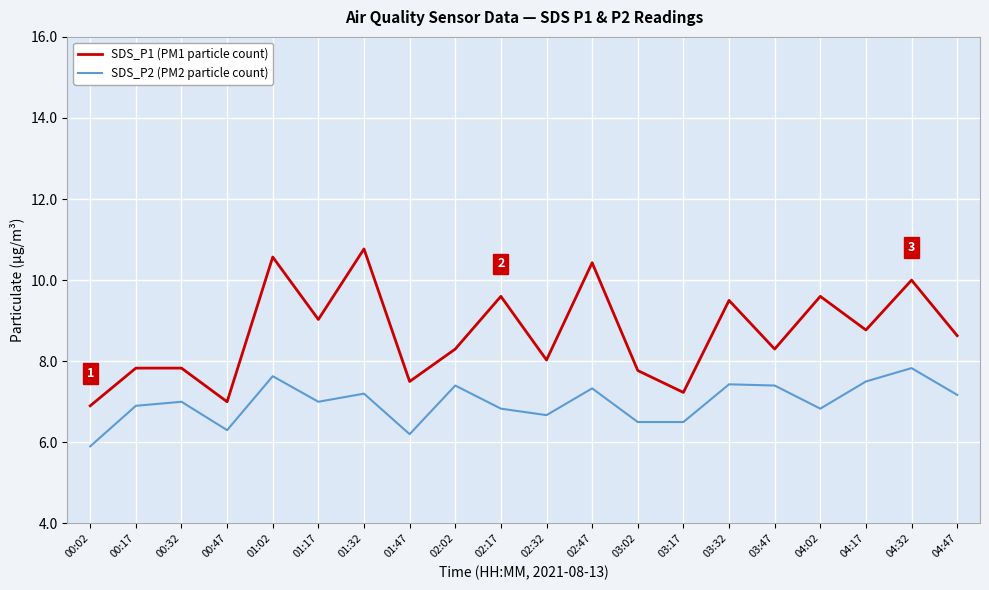

In SDS_P2 (PM2 particle count), how many points are higher than both neighbors (excluding endpoints)?

7